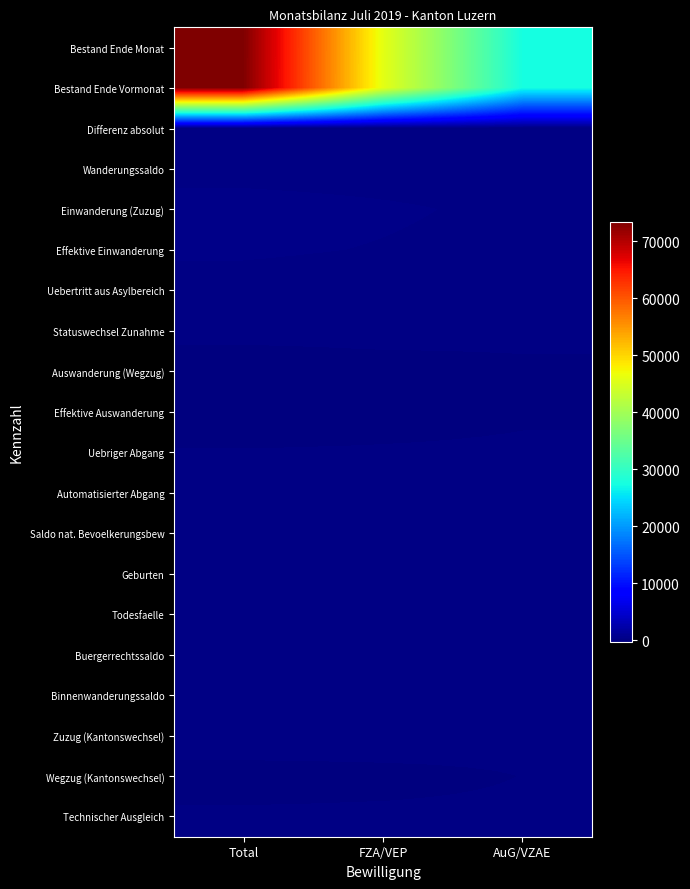

List the series in order of their peak value, lowest first.

Auswanderung (Wegzug), Effektive Auswanderung, Wegzug (Kantonswechsel), Binnenwanderungssaldo, Uebriger Abgang, Automatisierter Abgang, Todesfaelle, Buergerrechtssaldo, Technischer Ausgleich, Differenz absolut, Uebertritt aus Asylbereich, Saldo nat. Bevoelkerungsbew, Wanderungssaldo, Geburten, Statuswechsel Zunahme, Zuzug (Kantonswechsel), Effektive Einwanderung, Einwanderung (Zuzug), Bestand Ende Vormonat, Bestand Ende Monat